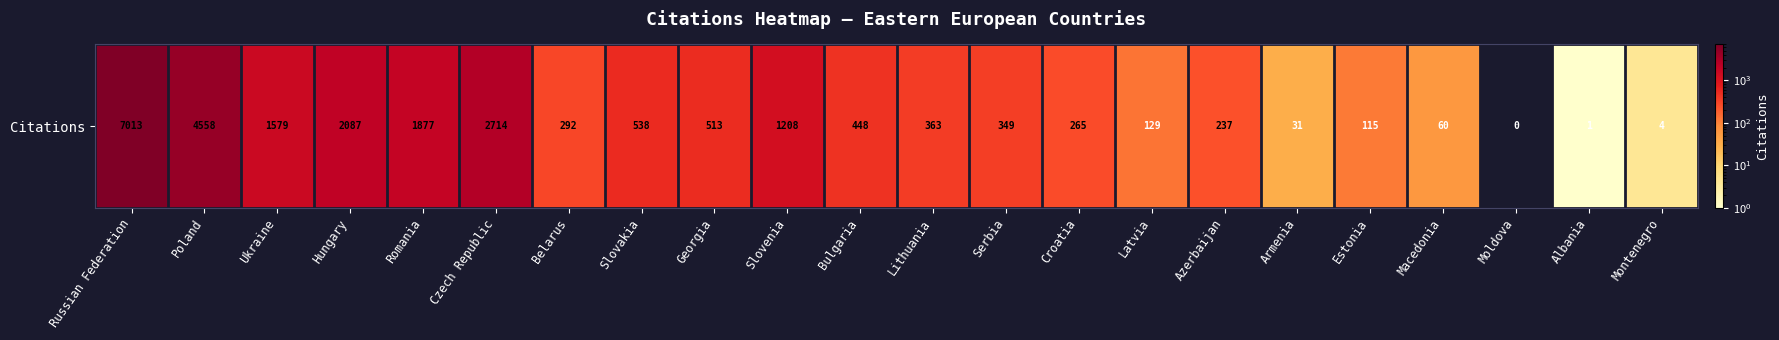

What is the change in value from Lithuania to Estonia?

-248